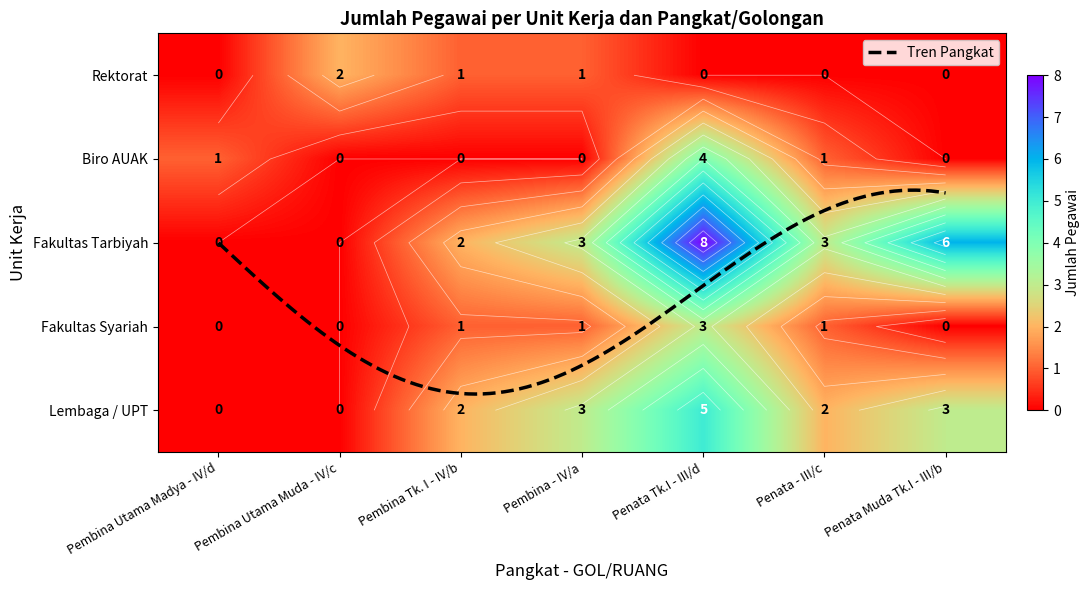

Where is Biro AUAK nearest to the value 2?

Penata - III/c